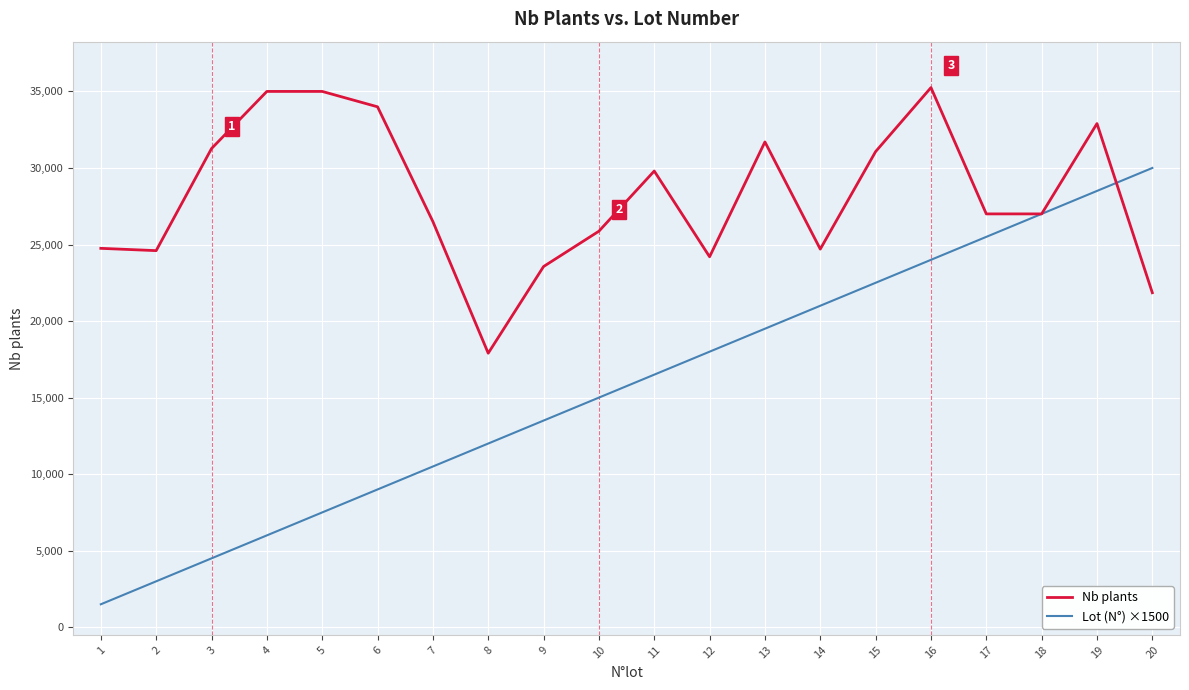

Between 8 and 16, which series saw the biggest shift?

Nb plants